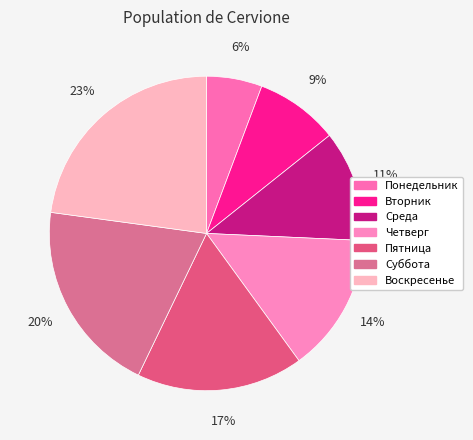

Rank the categories by value from highest to lowest.

Воскресенье, Суббота, Пятница, Четверг, Среда, Вторник, Понедельник